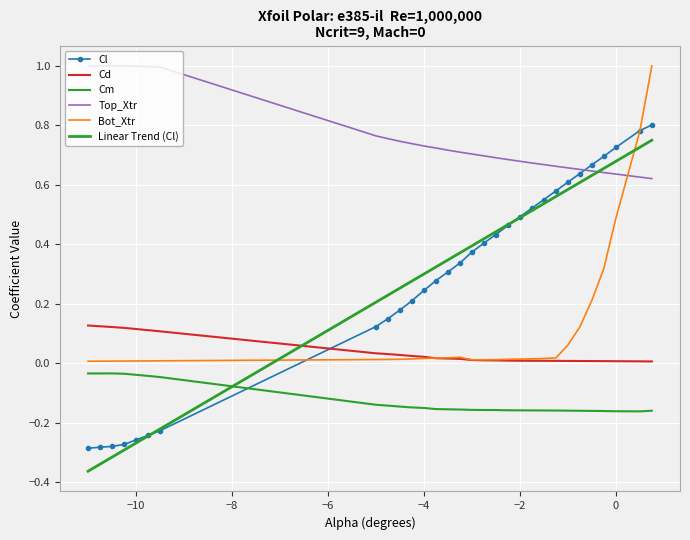

What are all the series names shown in the legend?

Cl, Cd, Cm, Top_Xtr, Bot_Xtr, Linear Trend (Cl)